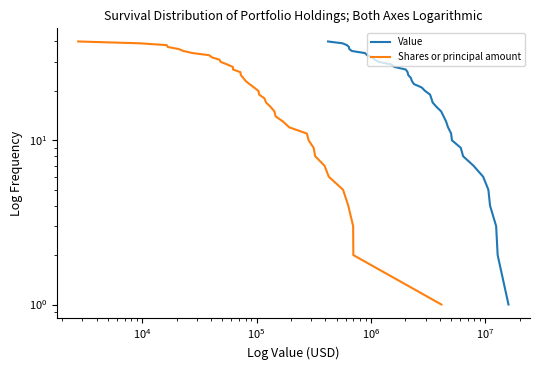

What are all the series names shown in the legend?

Value, Shares or principal amount